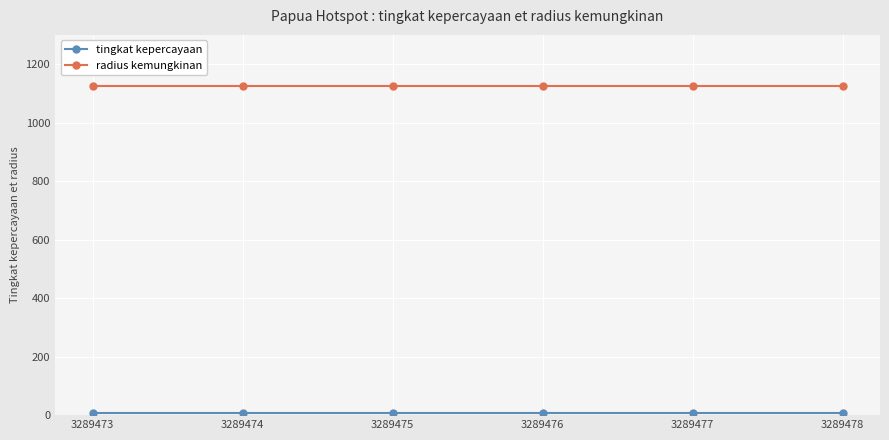

At how many categories does at least one series exceed 227?

6